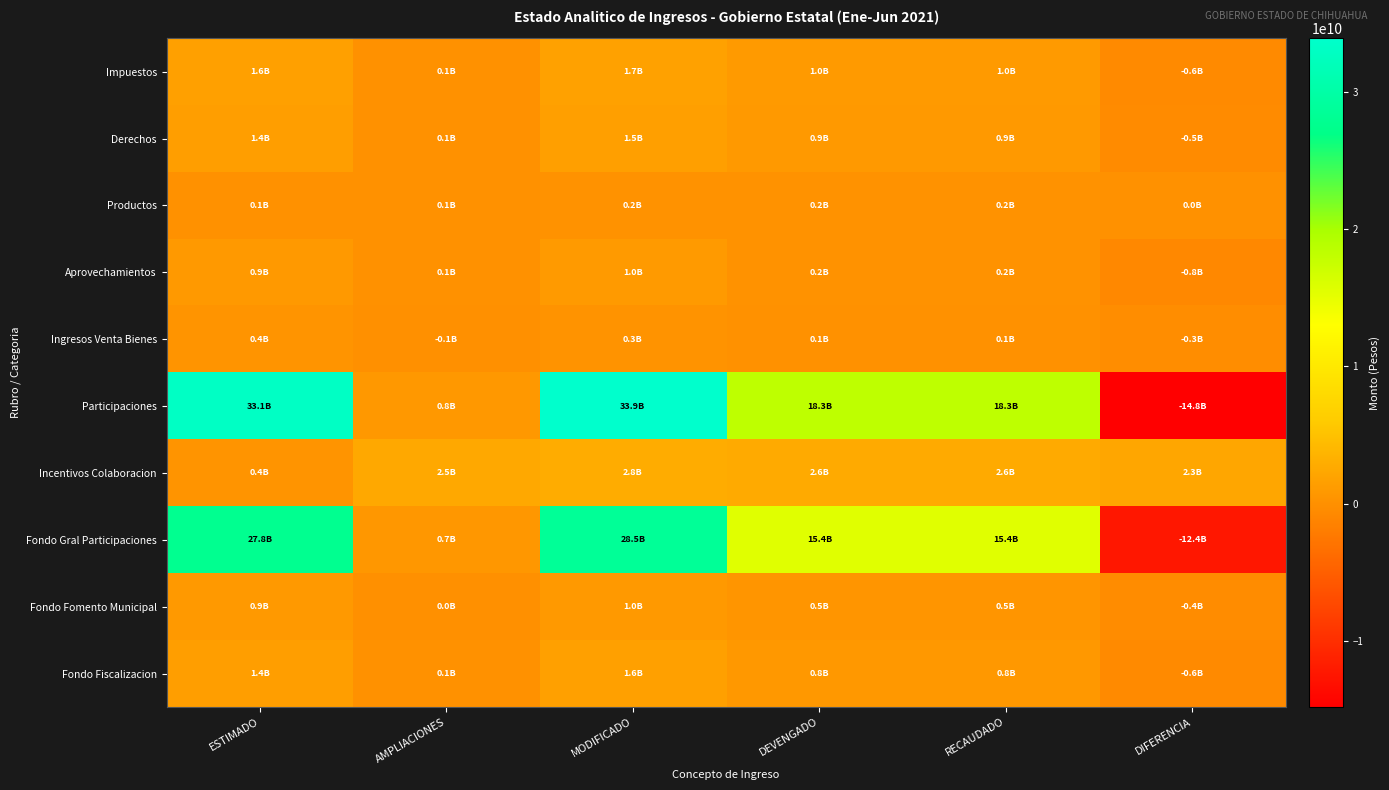

Which series has the widest spread of values?

Participaciones